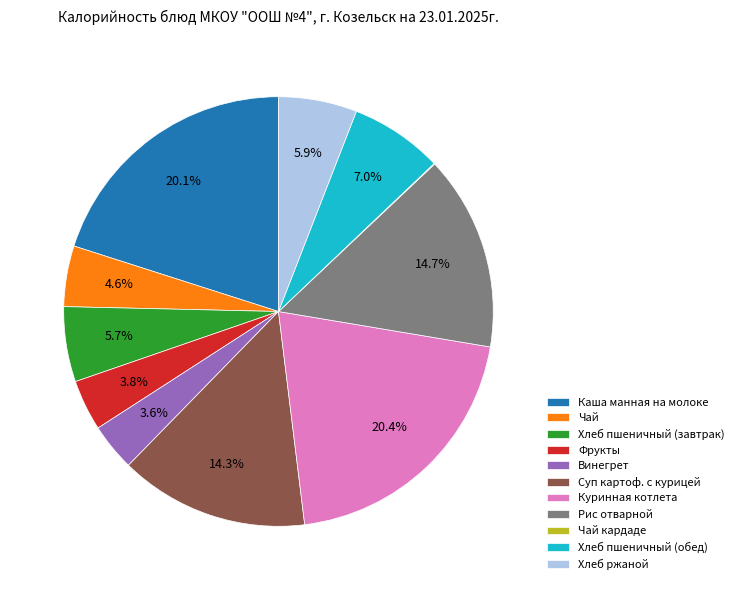

Is it true that Хлеб пшеничный (завтрак) is 6% of the pie?

True